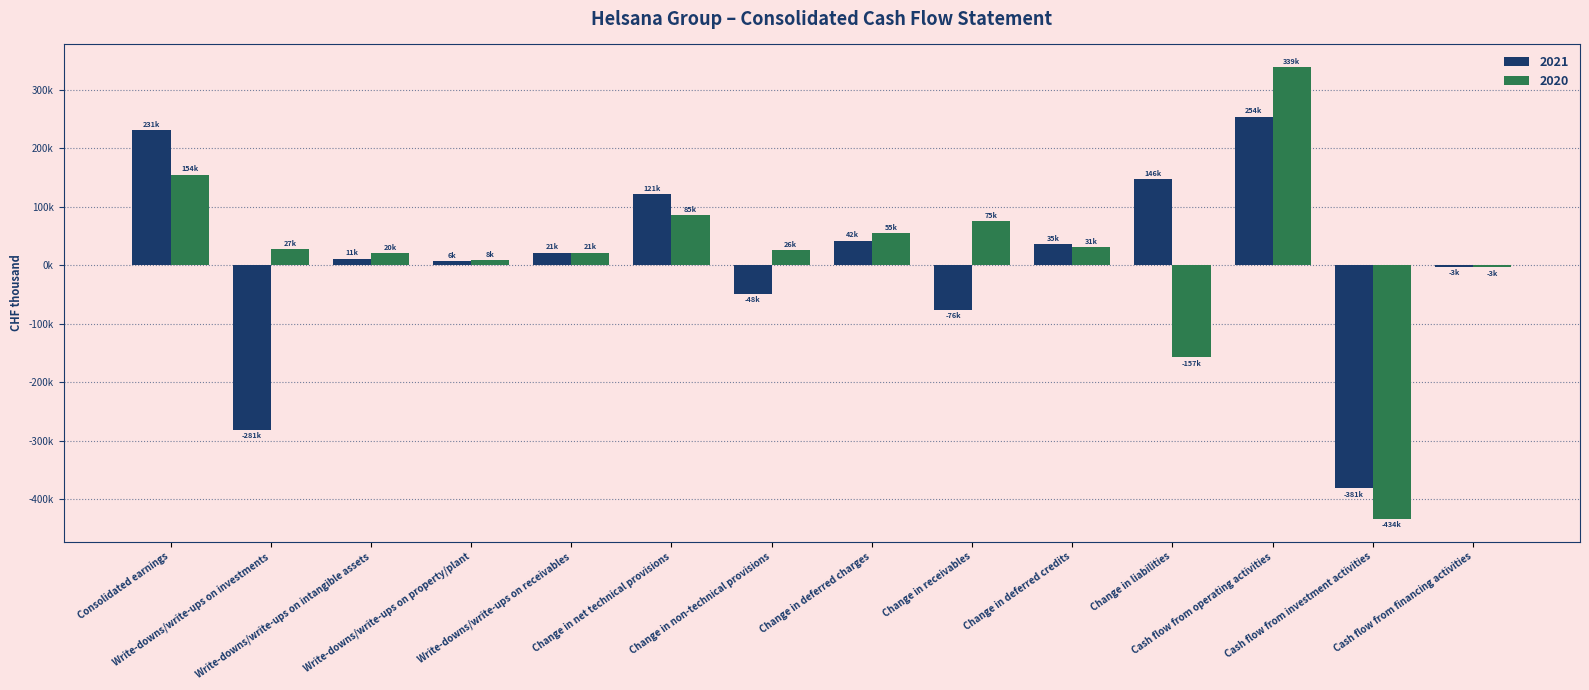

What are all the series names shown in the legend?

2021, 2020